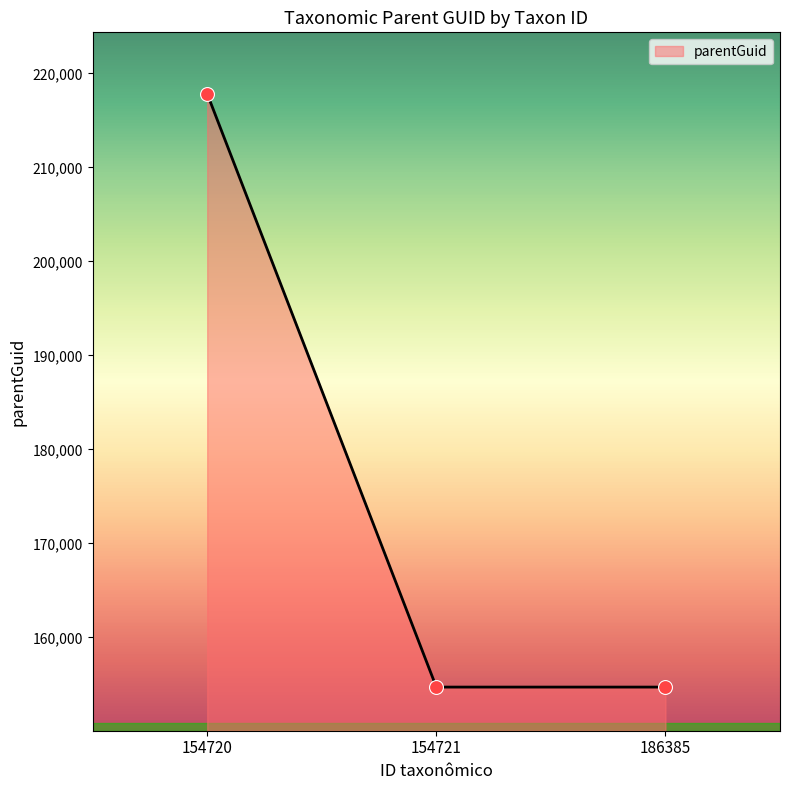

What is the ratio of the value at 186385 to the value at 154720?

0.7